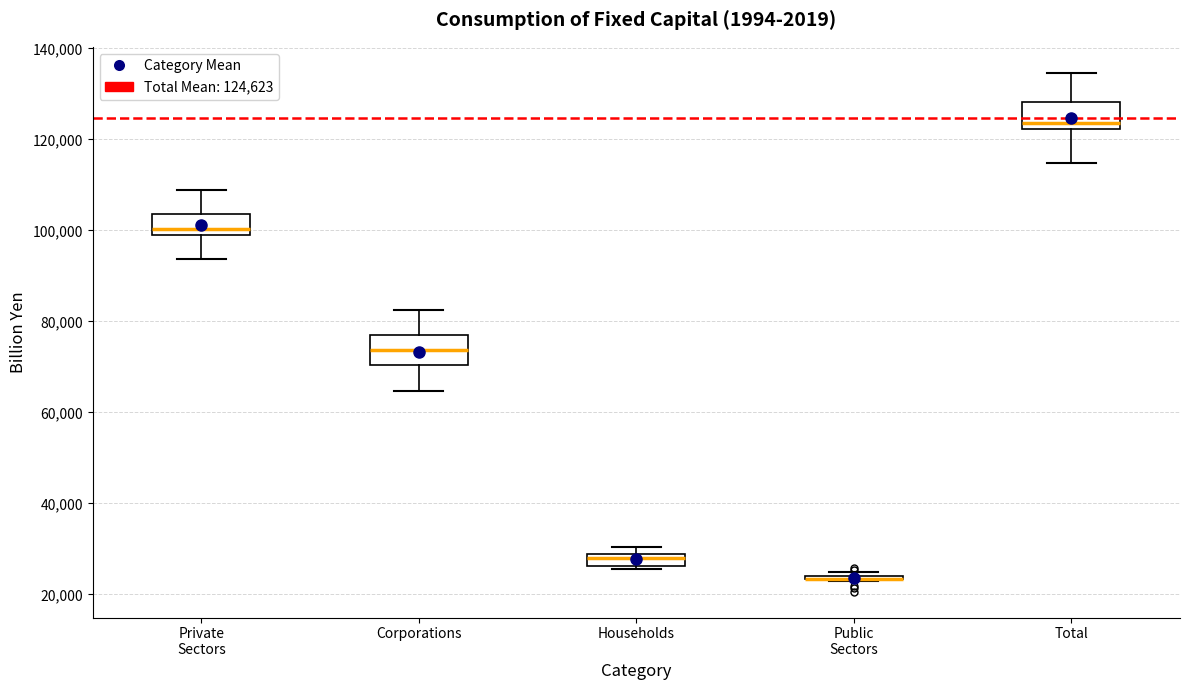

Where does the upper whisker of the box for Total end on the y-axis? The values are not printed on the chart, so give them approximately, as read against the axis.

134000